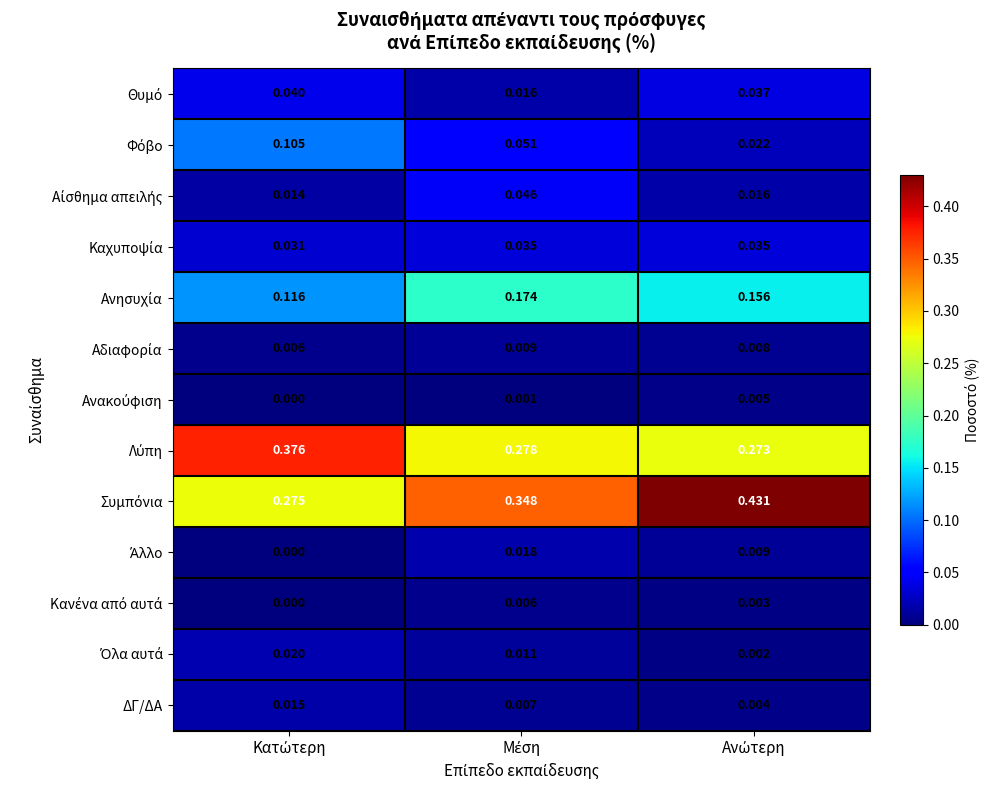

At how many categories does at least one series exceed 0?

3